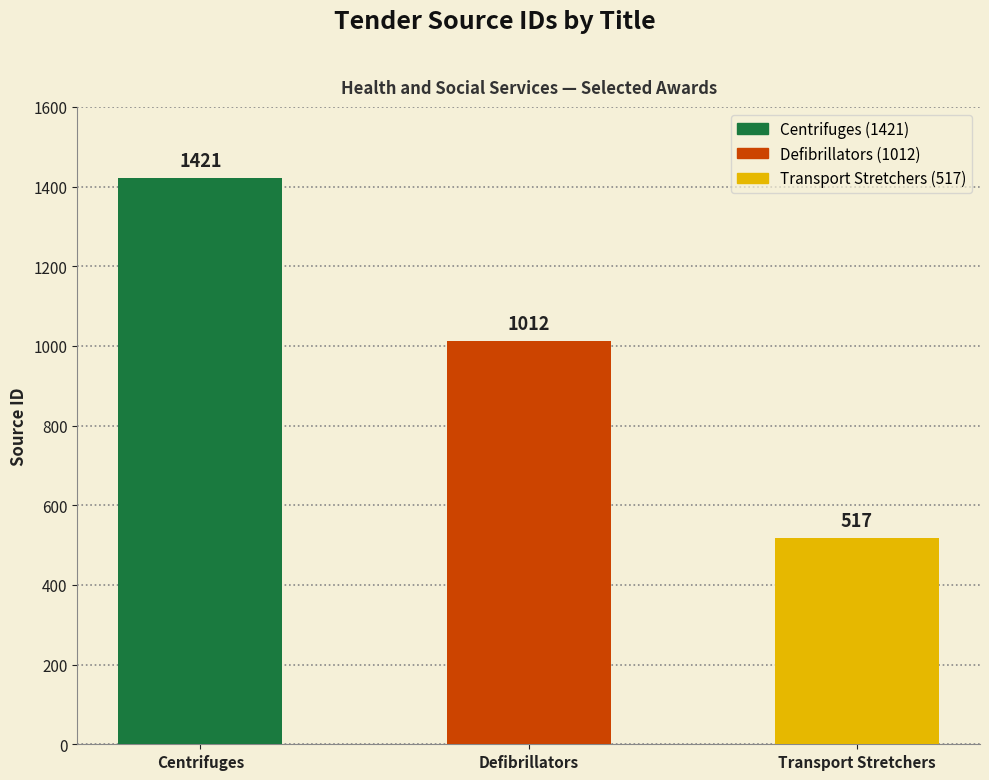

What is the sum of the values at Transport Stretchers and Defibrillators?

1529